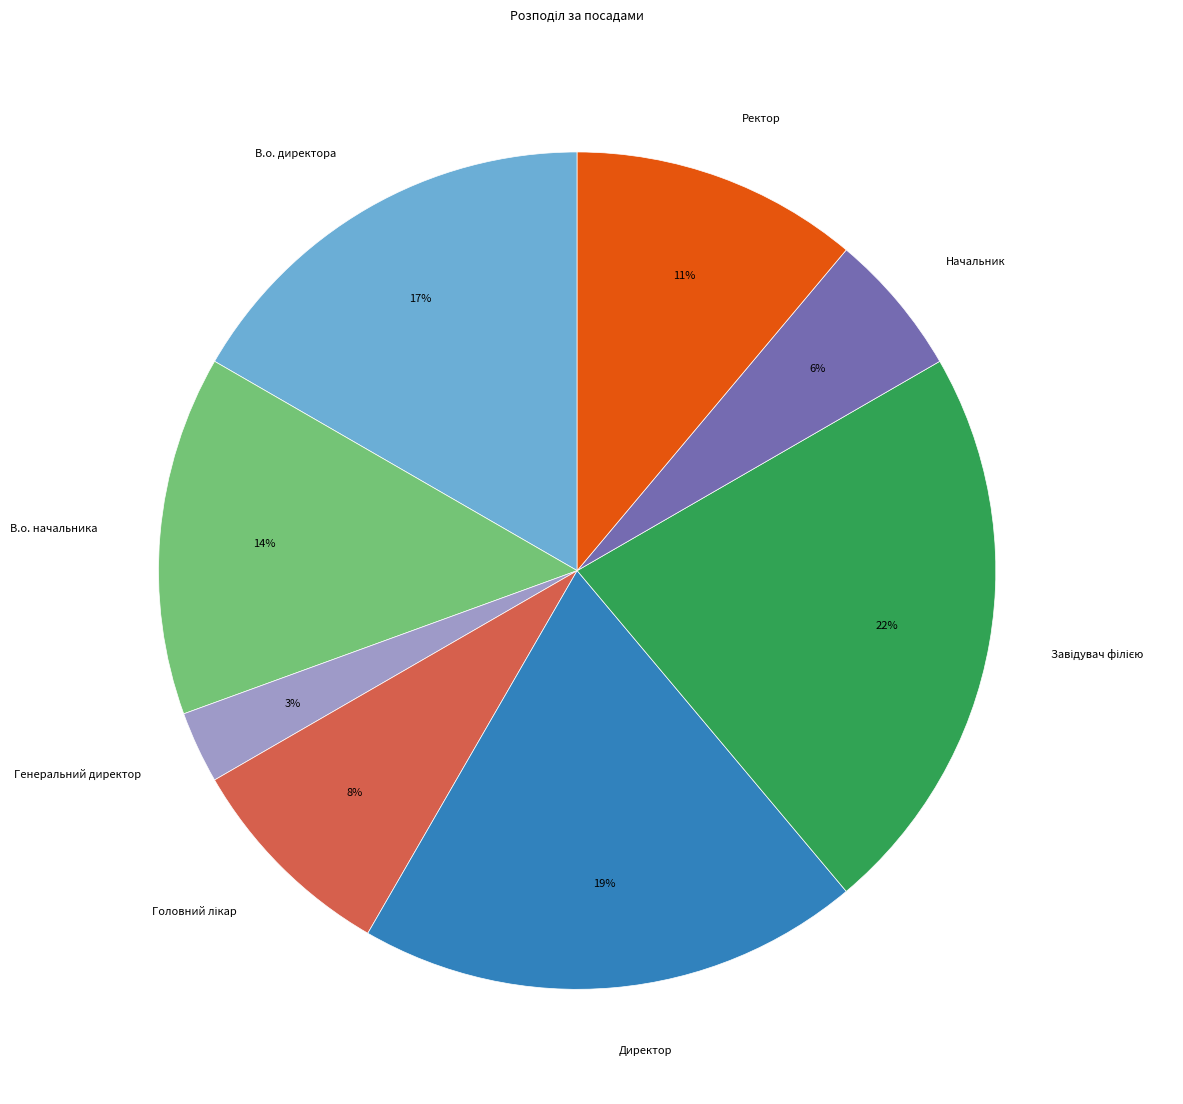

Is the sum of Директор and В.о. директора greater than half?

No